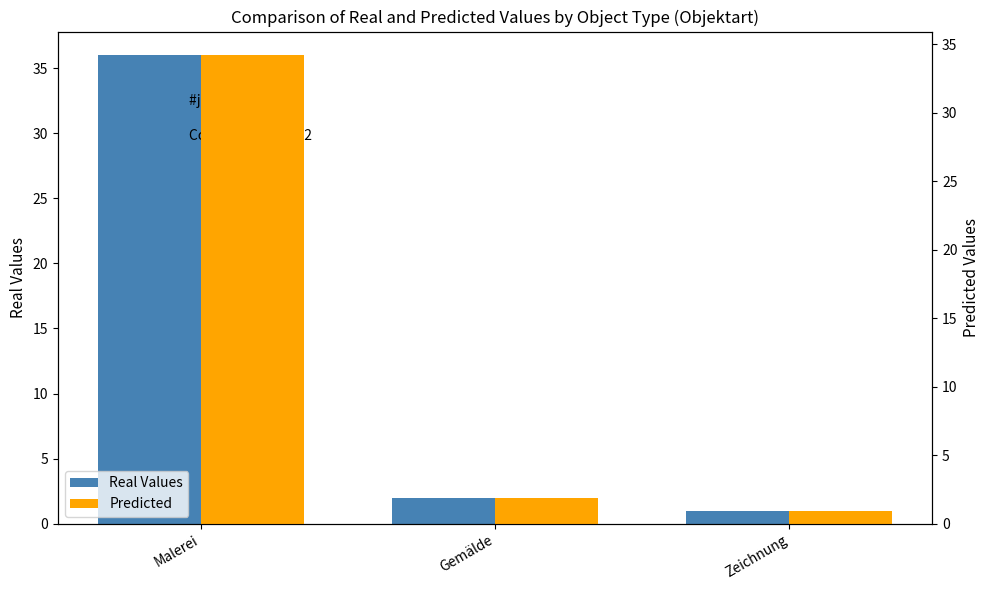

What position from the right is Gemälde?

2